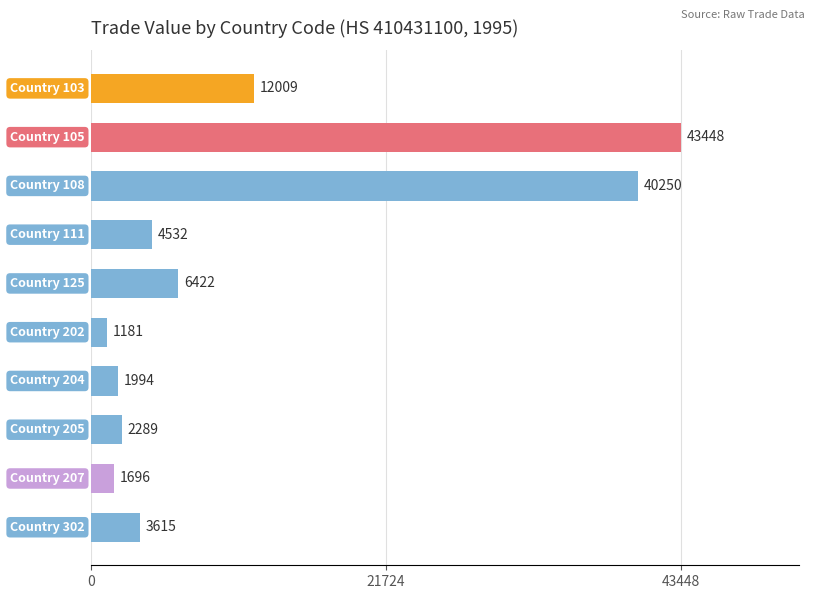

What is the average value?

11744